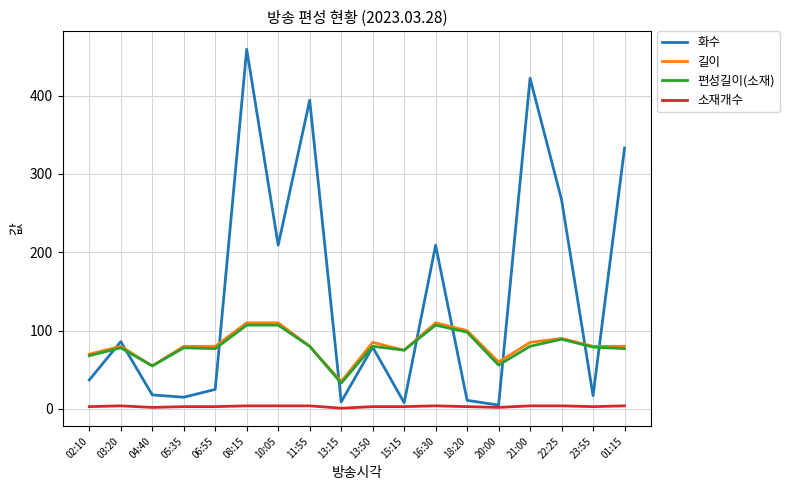

In 화수, how many points are higher than both neighbors (excluding endpoints)?

6